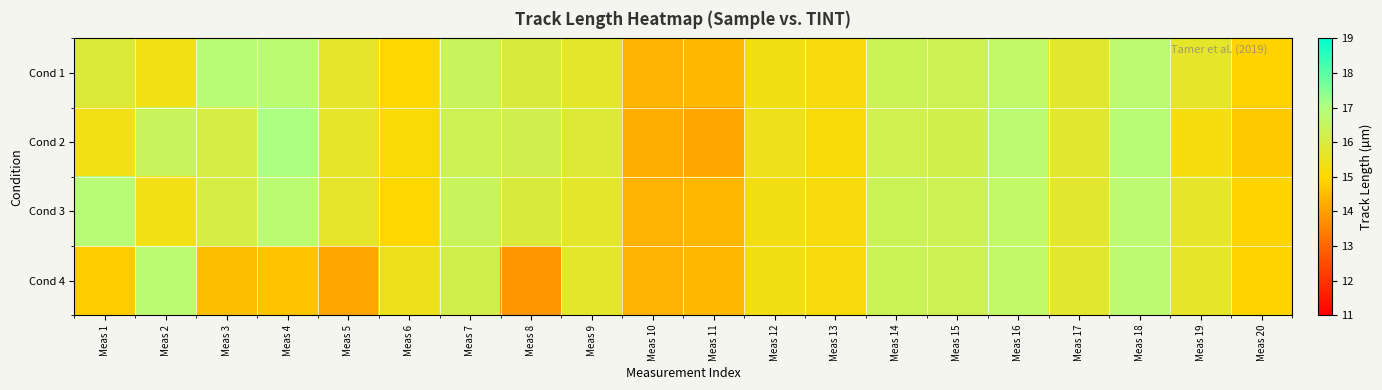

At which category is the sum across all series the highest?

Meas 18